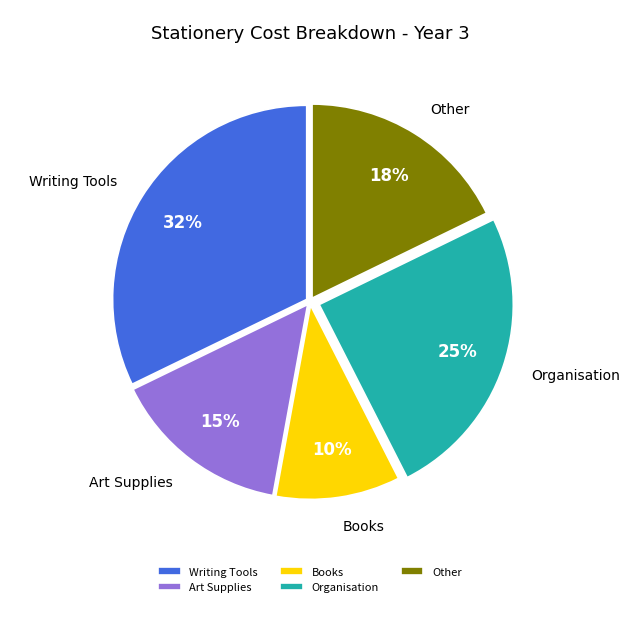

To the nearest percent, what is the difference between the largest and smallest slice percentages?

22%